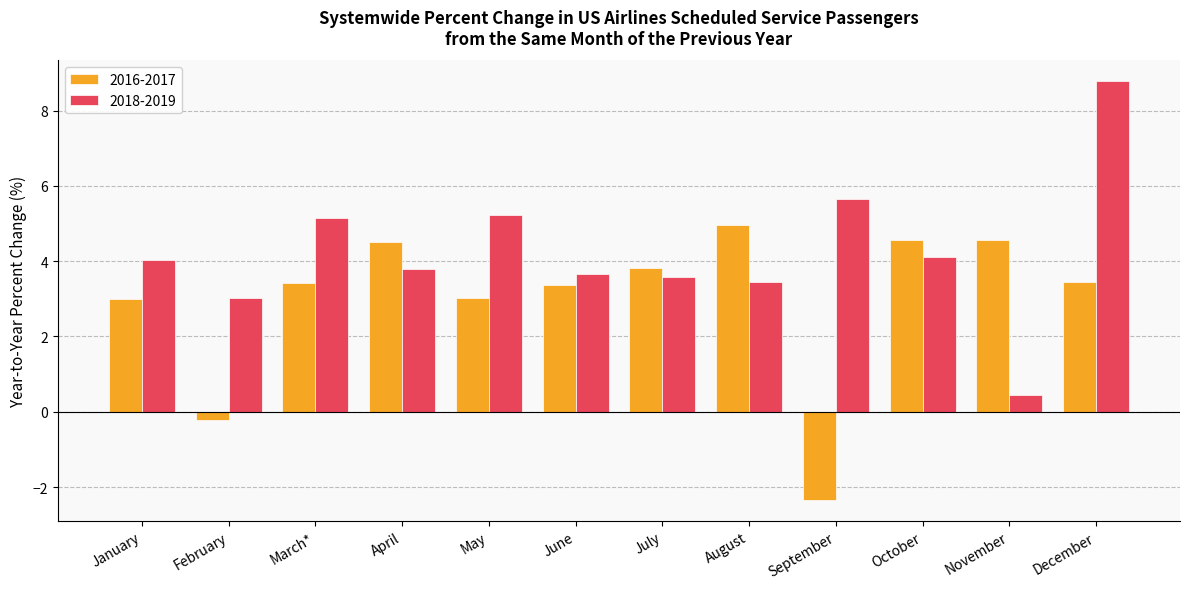

Which series changed the most between September and November?

2016-2017